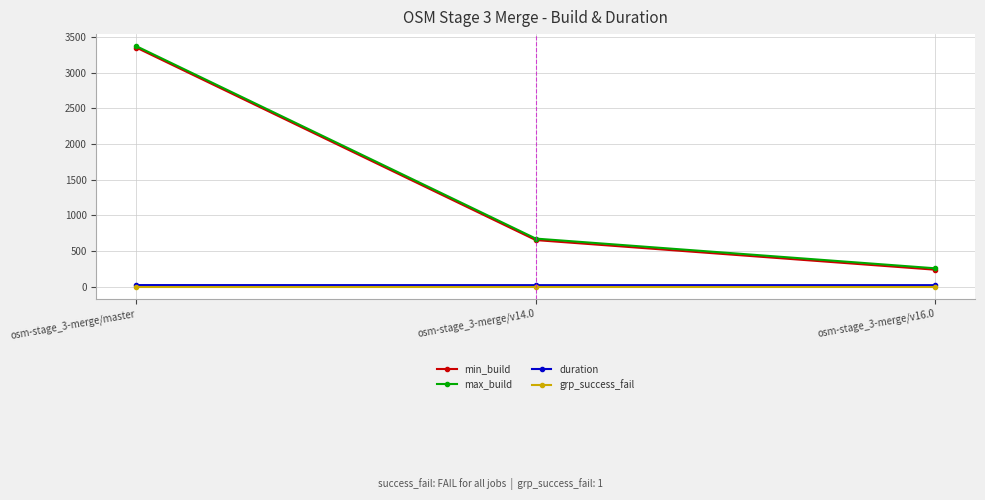

What is the label of the 2nd point from the left?

osm-stage_3-merge/v14.0